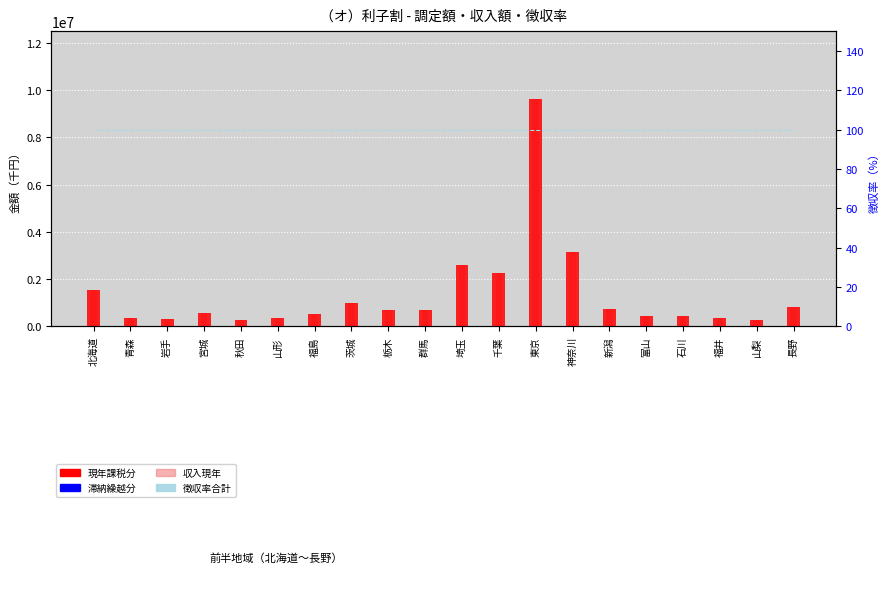

How many groups of bars are there?

20